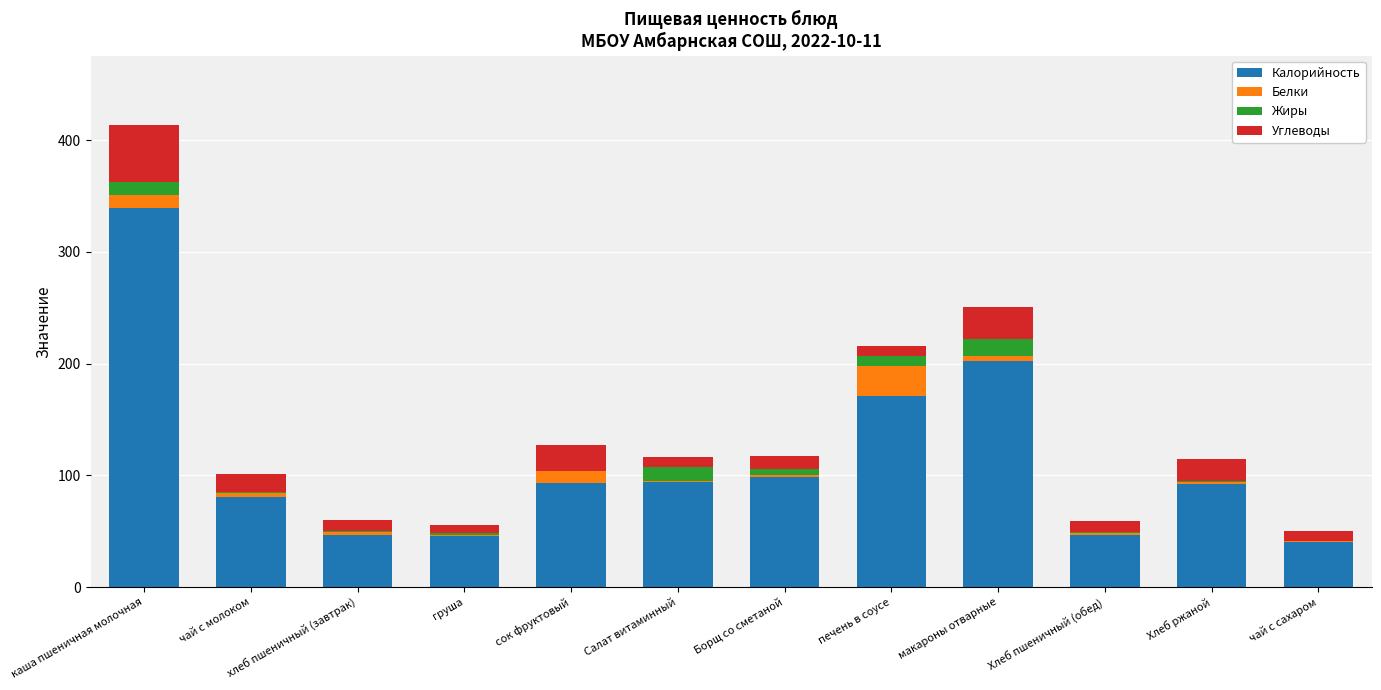

Which category has the highest value in the Калорийность series?

каша пшеничная молочная